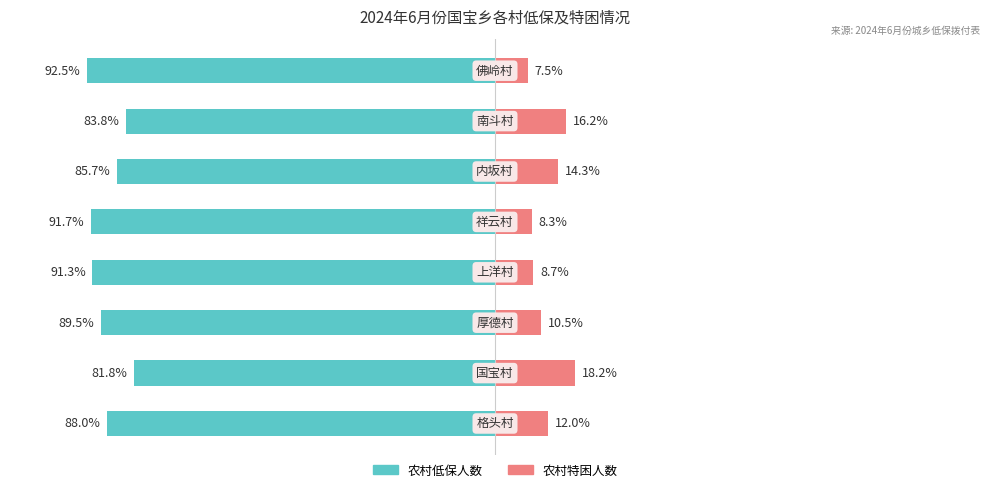

What is the average value of the 农村特困 series?

12.0